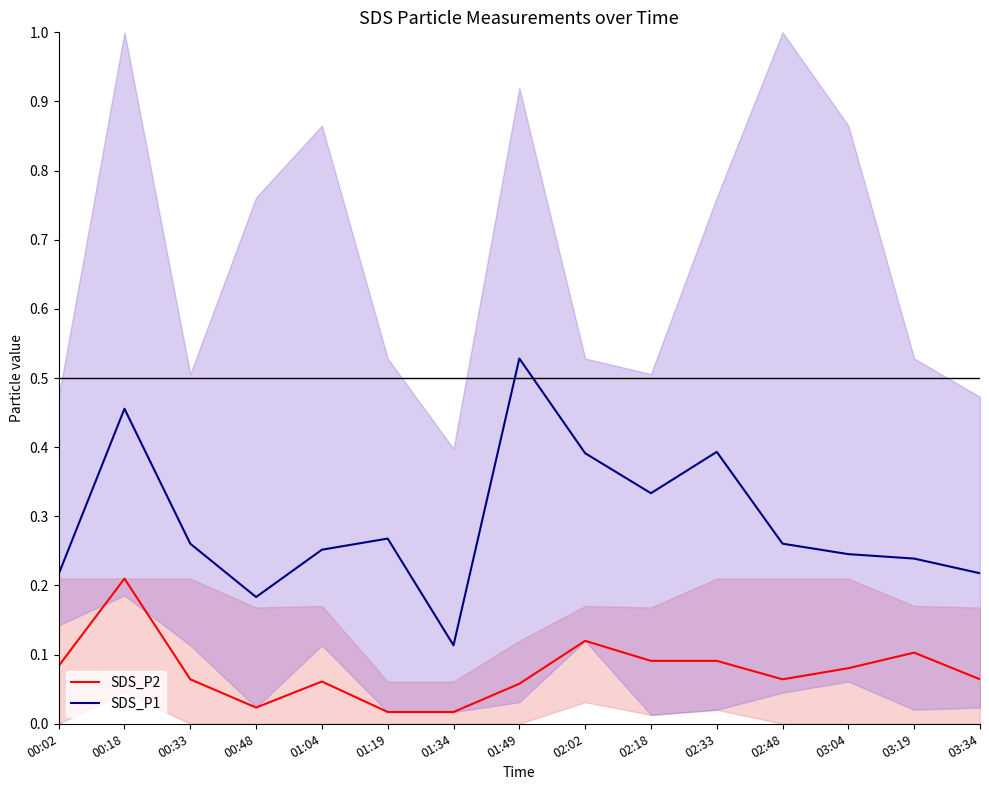

What are all the series names shown in the legend?

SDS_P2, SDS_P1